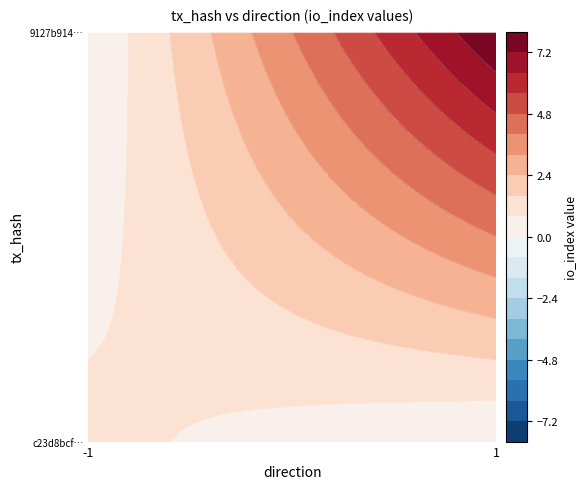

How many positive values does the c23d8bcfde99dc45c06c3a6618108de70cf25f6 series have?

1